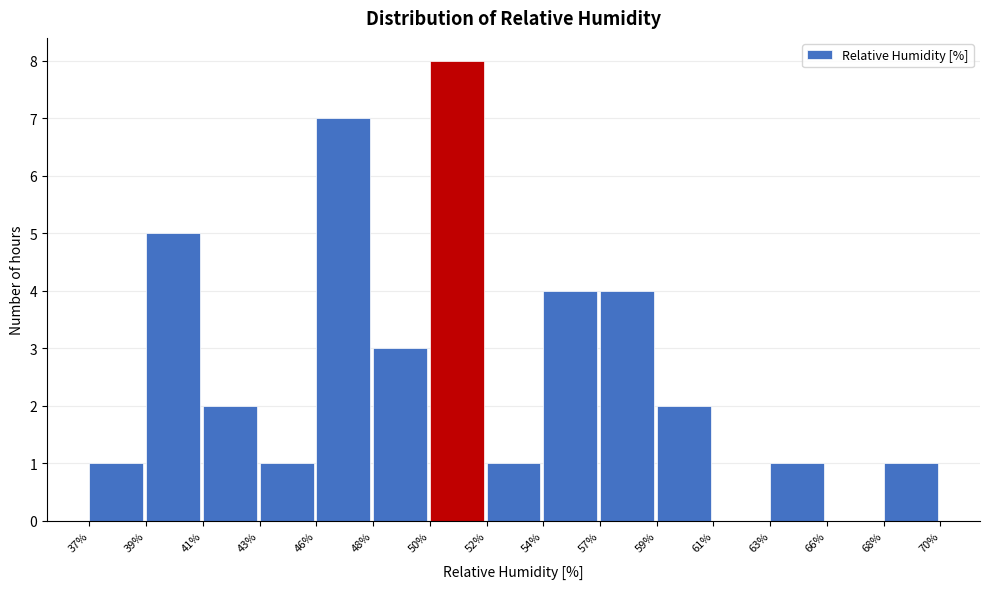

Reading left to right, list all the values displayed in this chart.

37%=1	39%=5	41%=2	43%=1	46%=7	48%=3	50%=8	52%=1	54%=4	57%=4	59%=2	61%=0	63%=1	66%=0	68%=1